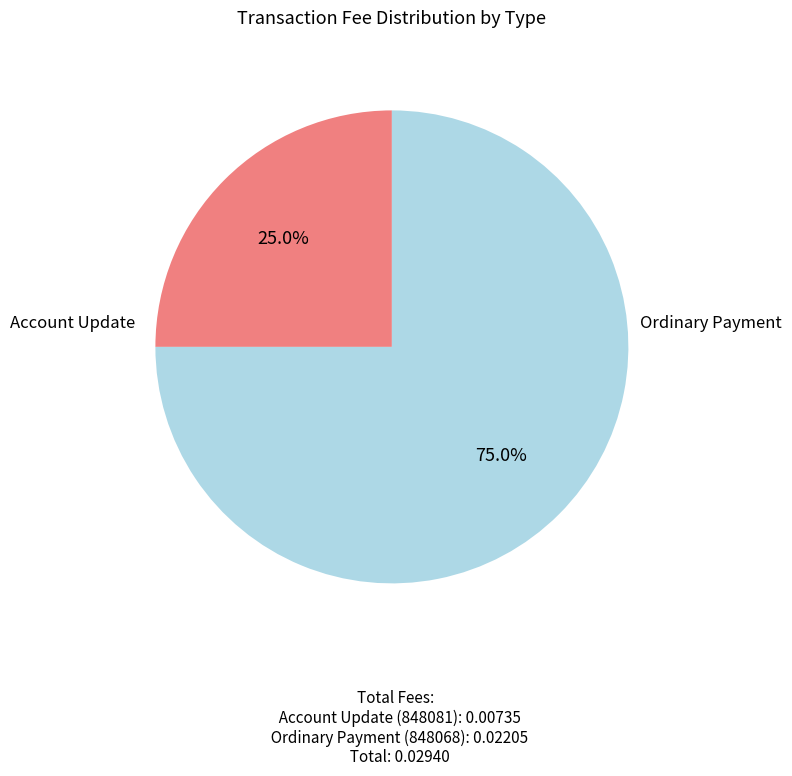

Is there a majority slice in this chart?

Yes